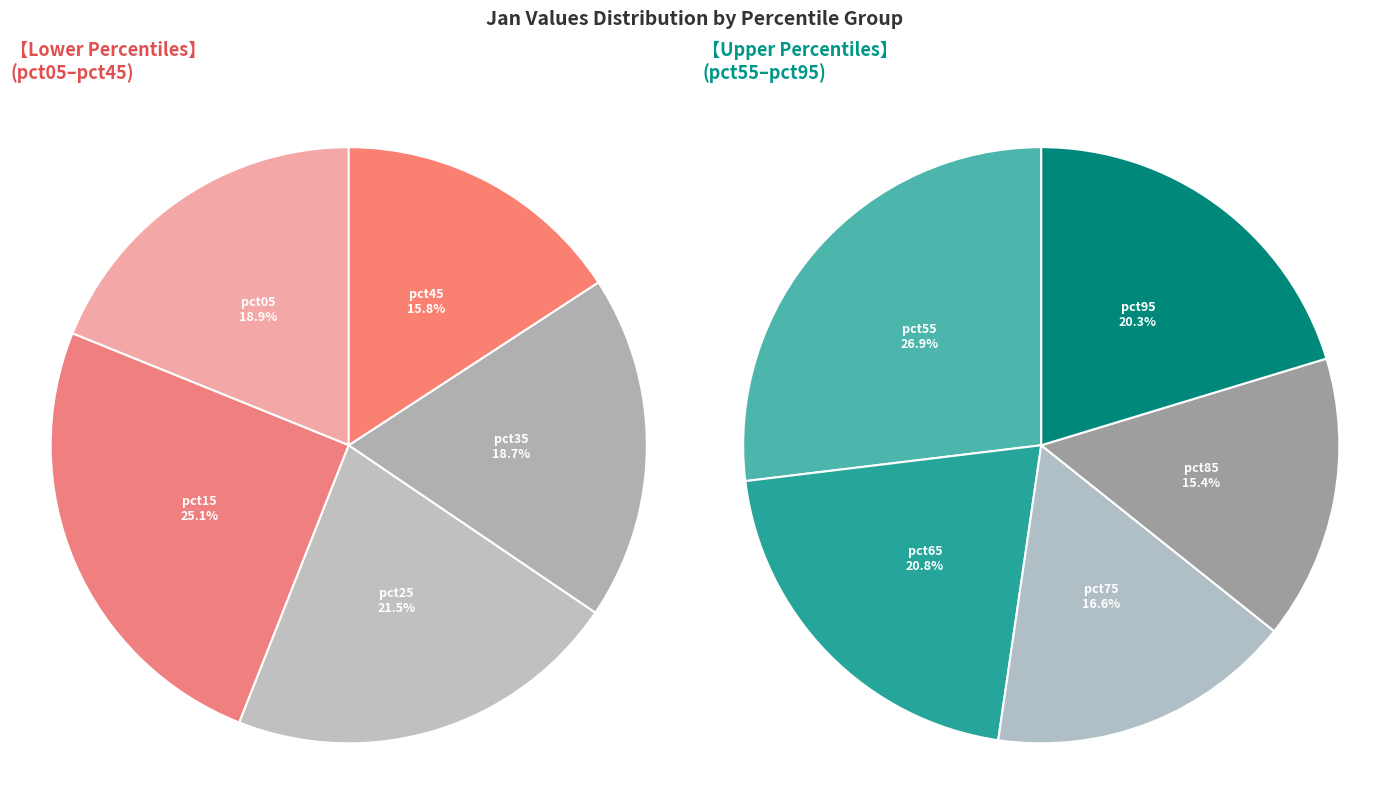

Which category has the biggest portion of the pie?

pct15